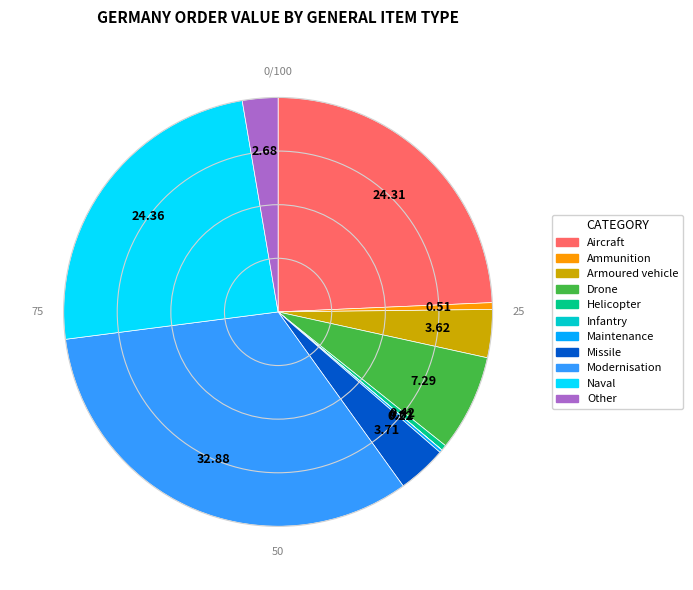

True or false: Armoured vehicle accounts for 4% of the total.

True